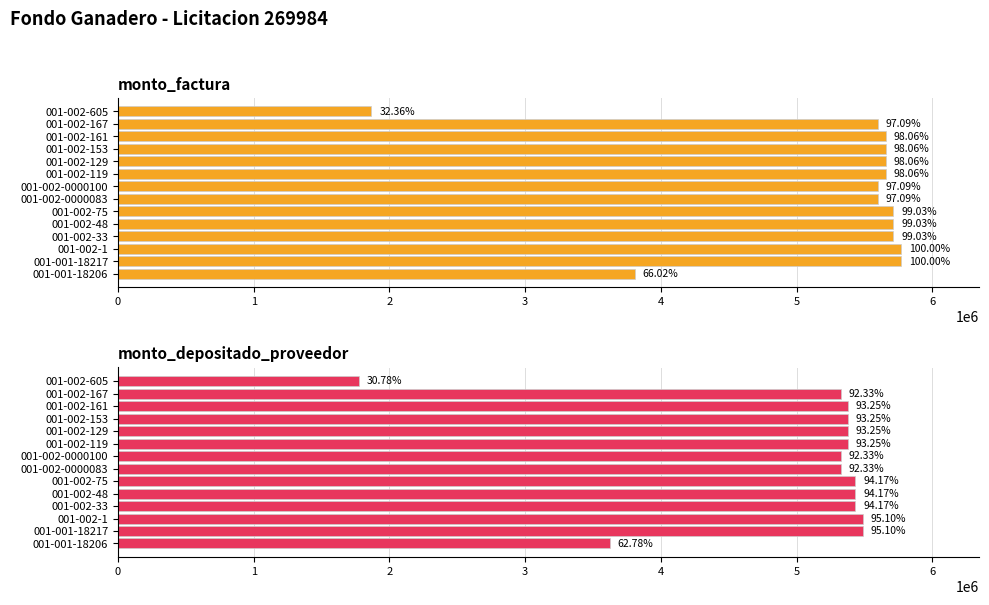

What is the sum of the monto_factura values at 001-002-167 and 001-002-605?

7466700